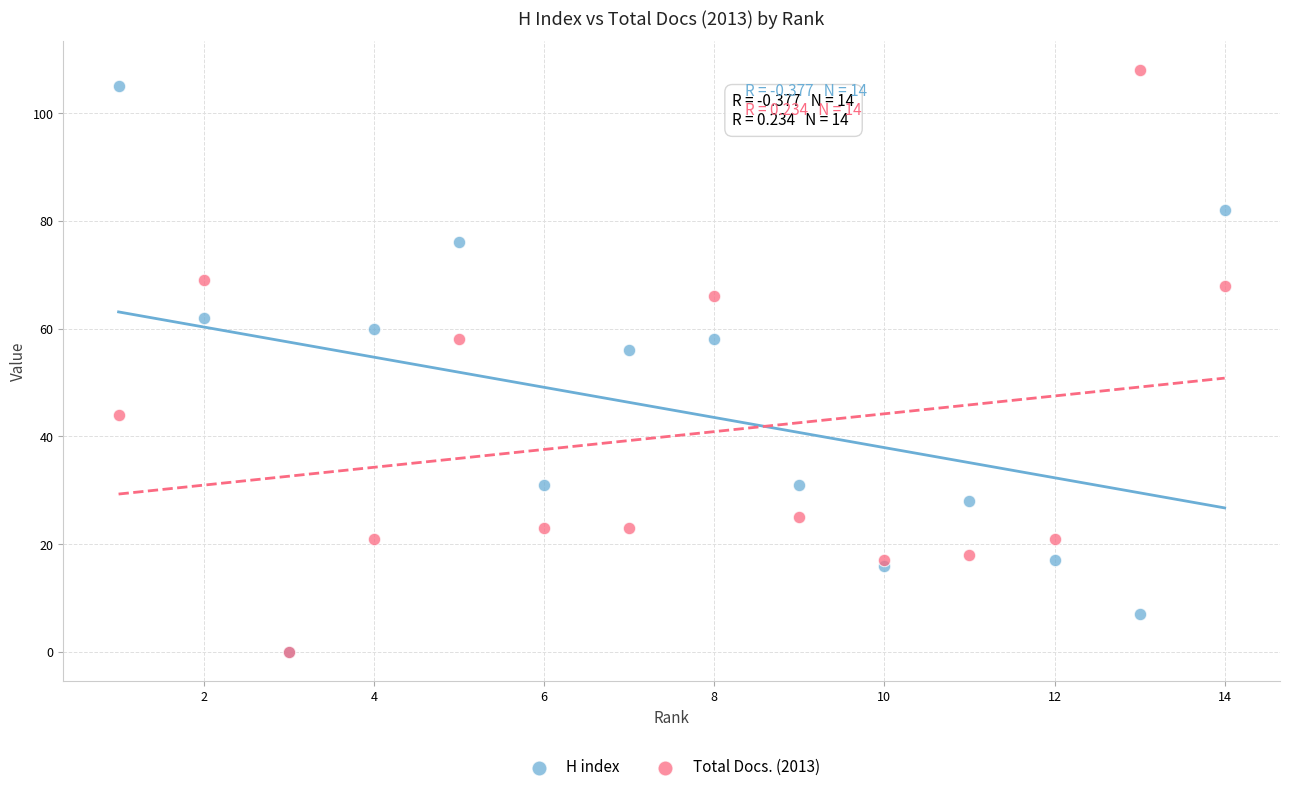

Across all series, what Y value is closest to 54?

56